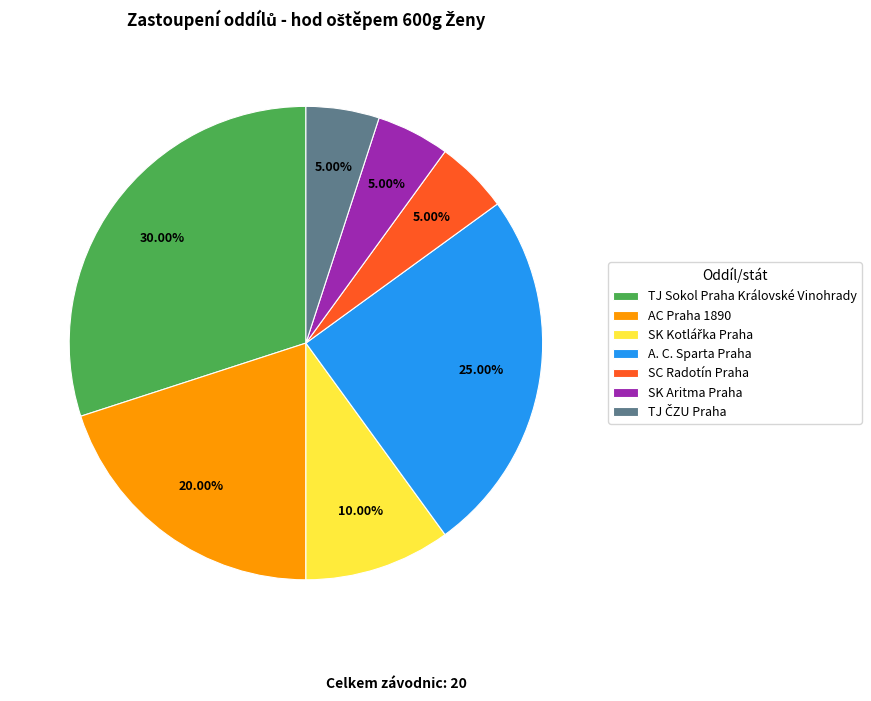

Which has a higher value, SK Aritma Praha or AC Praha 1890?

AC Praha 1890